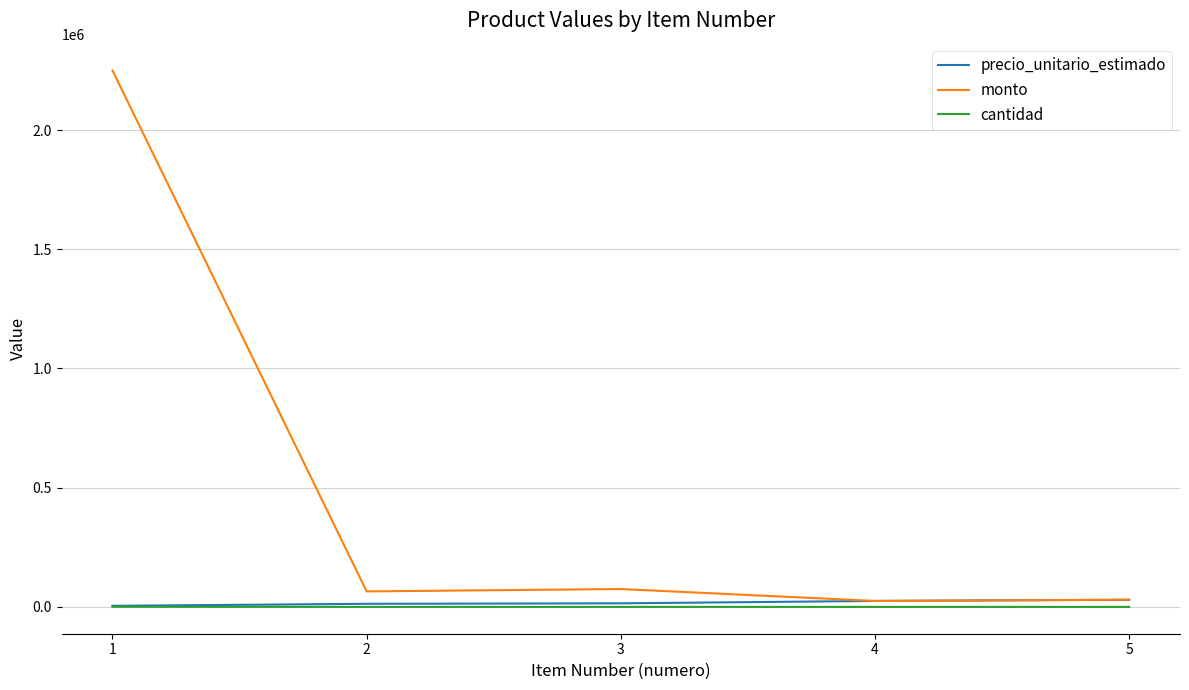

What is the maximum value shown in the chart?

2250000